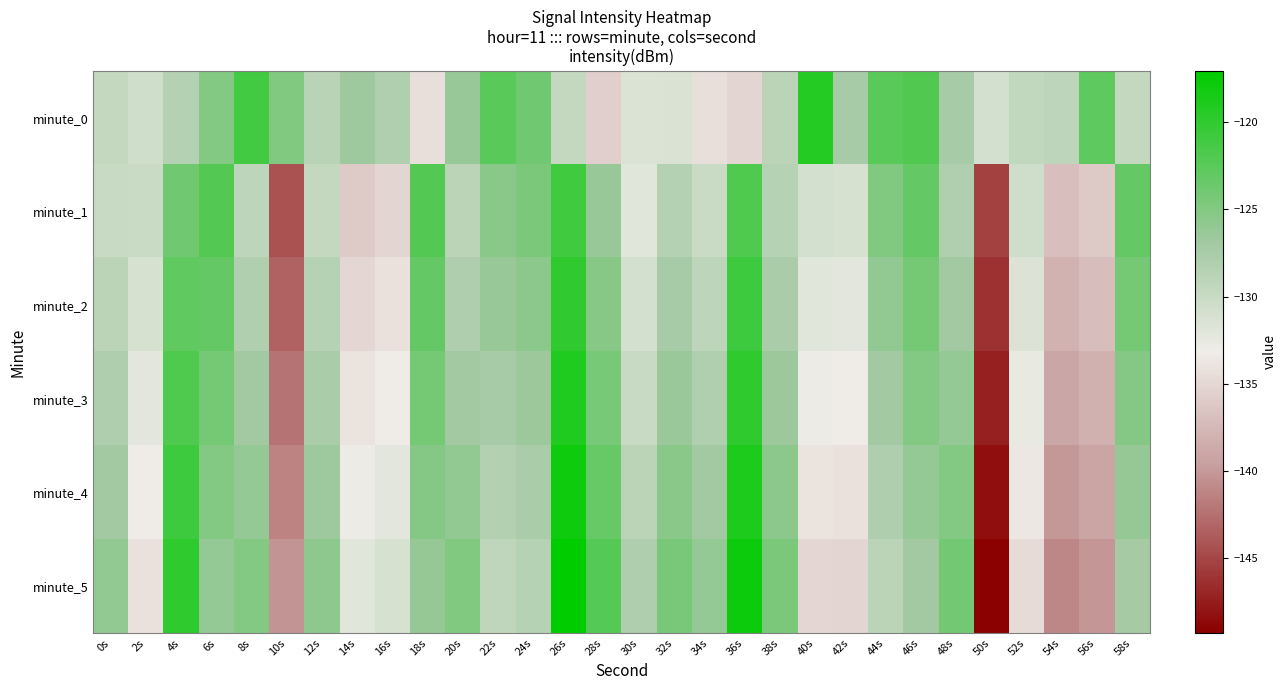

Reading left to right, what are all the values shown in this chart?

minute_0: 0s=-129.6	2s=-130.6	4s=-128.5	6s=-125.0	8s=-121.2	10s=-124.9	12s=-128.8	14s=-126.7	16s=-128.1	18s=-134.3	20s=-126.3	22s=-122.5	24s=-123.9	26s=-129.6	28s=-135.6	30s=-131.5	32s=-131.3	34s=-134.4	36s=-135.2	38s=-128.9	40s=-119.3	42s=-127.4	44s=-122.6	46s=-122.1	48s=-127.3	50s=-131.0	52s=-129.4	54s=-129.1	56s=-122.8	58s=-129.6
minute_1: 0s=-130.0	2s=-130.1	4s=-123.9	6s=-122.1	8s=-129.0	10s=-144.3	12s=-129.6	14s=-136.0	16s=-135.1	18s=-122.2	20s=-128.9	22s=-125.4	24s=-124.6	26s=-121.1	28s=-126.3	30s=-132.0	32s=-128.4	34s=-130.1	36s=-121.8	38s=-128.6	40s=-131.0	42s=-131.1	44s=-124.9	46s=-123.1	48s=-128.0	50s=-145.3	52s=-130.6	54s=-137.0	56s=-136.1	58s=-123.2
minute_2: 0s=-129.0	2s=-131.1	4s=-122.9	6s=-123.1	8s=-128.0	10s=-143.3	12s=-128.6	14s=-135.0	16s=-134.1	18s=-123.2	20s=-127.9	22s=-126.4	24s=-125.6	26s=-120.1	28s=-125.3	30s=-131.0	32s=-127.4	34s=-129.1	36s=-120.8	38s=-127.6	40s=-132.0	42s=-132.1	44s=-125.9	46s=-124.1	48s=-127.0	50s=-146.3	52s=-131.6	54s=-138.0	56s=-137.1	58s=-124.2
minute_3: 0s=-128.0	2s=-132.1	4s=-121.9	6s=-124.1	8s=-127.0	10s=-142.3	12s=-127.6	14s=-134.0	16s=-133.1	18s=-124.2	20s=-126.9	22s=-127.4	24s=-126.6	26s=-119.1	28s=-124.3	30s=-130.0	32s=-126.4	34s=-128.1	36s=-119.8	38s=-126.6	40s=-133.0	42s=-133.1	44s=-126.9	46s=-125.1	48s=-126.0	50s=-147.3	52s=-132.6	54s=-139.0	56s=-138.1	58s=-125.2
minute_4: 0s=-127.0	2s=-133.1	4s=-120.9	6s=-125.1	8s=-126.0	10s=-141.3	12s=-126.6	14s=-133.0	16s=-132.1	18s=-125.2	20s=-125.9	22s=-128.4	24s=-127.6	26s=-118.1	28s=-123.3	30s=-129.0	32s=-125.4	34s=-127.1	36s=-118.8	38s=-125.6	40s=-134.0	42s=-134.1	44s=-127.9	46s=-126.1	48s=-125.0	50s=-148.3	52s=-133.6	54s=-140.0	56s=-139.1	58s=-126.2
minute_5: 0s=-126.0	2s=-134.1	4s=-119.9	6s=-126.1	8s=-125.0	10s=-140.3	12s=-125.6	14s=-132.0	16s=-131.1	18s=-126.2	20s=-124.9	22s=-129.4	24s=-128.6	26s=-117.1	28s=-122.3	30s=-128.0	32s=-124.4	34s=-126.1	36s=-117.8	38s=-124.6	40s=-135.0	42s=-135.1	44s=-128.9	46s=-127.1	48s=-124.0	50s=-149.3	52s=-134.6	54s=-141.0	56s=-140.1	58s=-127.2